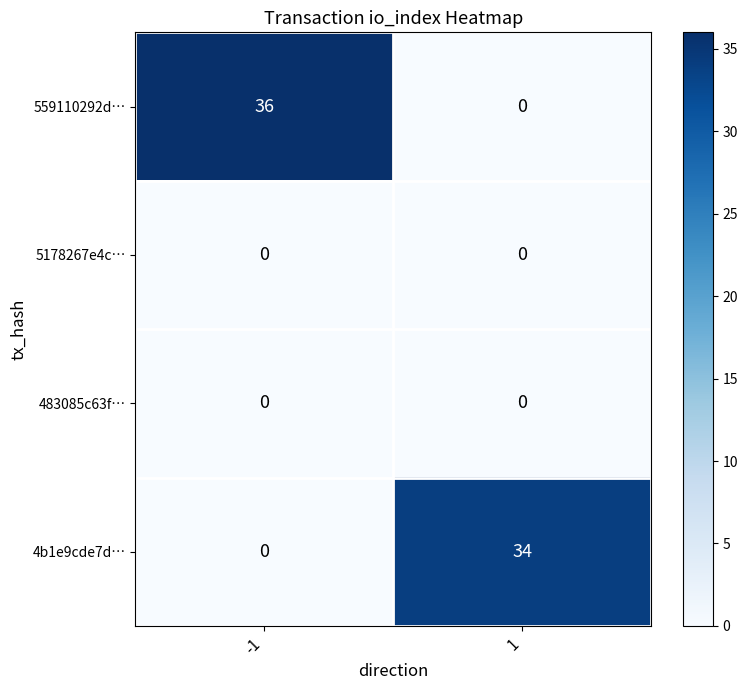

True or false: 4b1e9cde7d… has a value of 34 at 1.

True